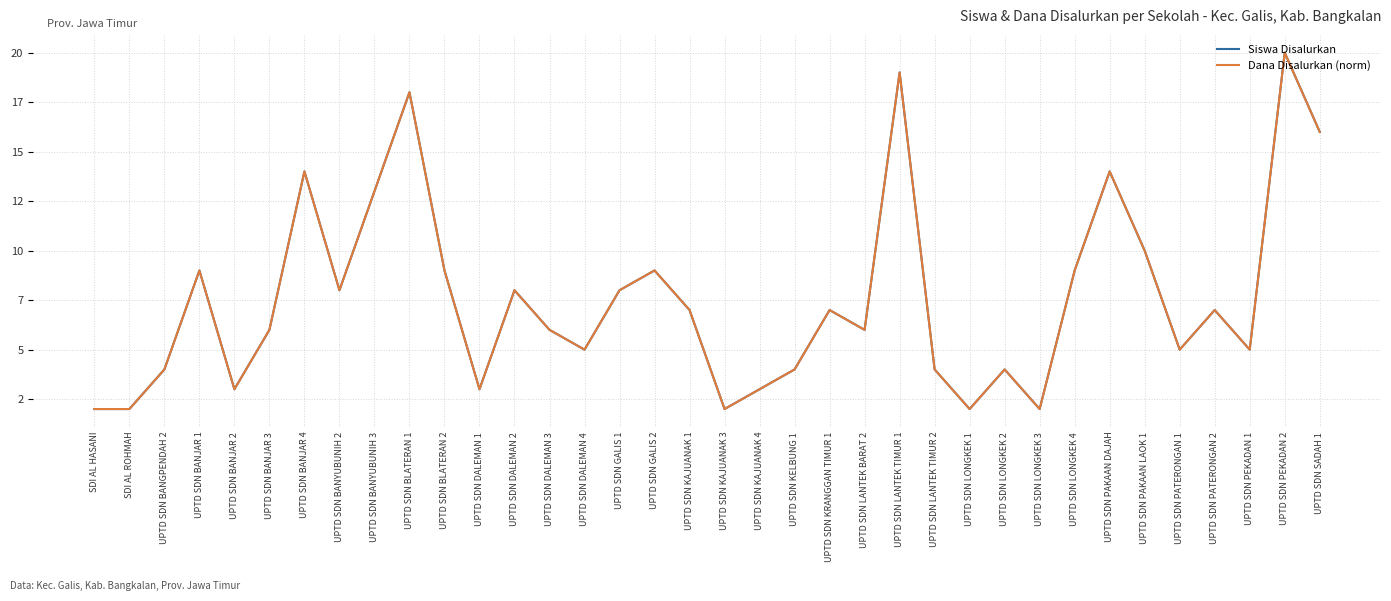

Does the chart display data point markers on the line(s)?

No